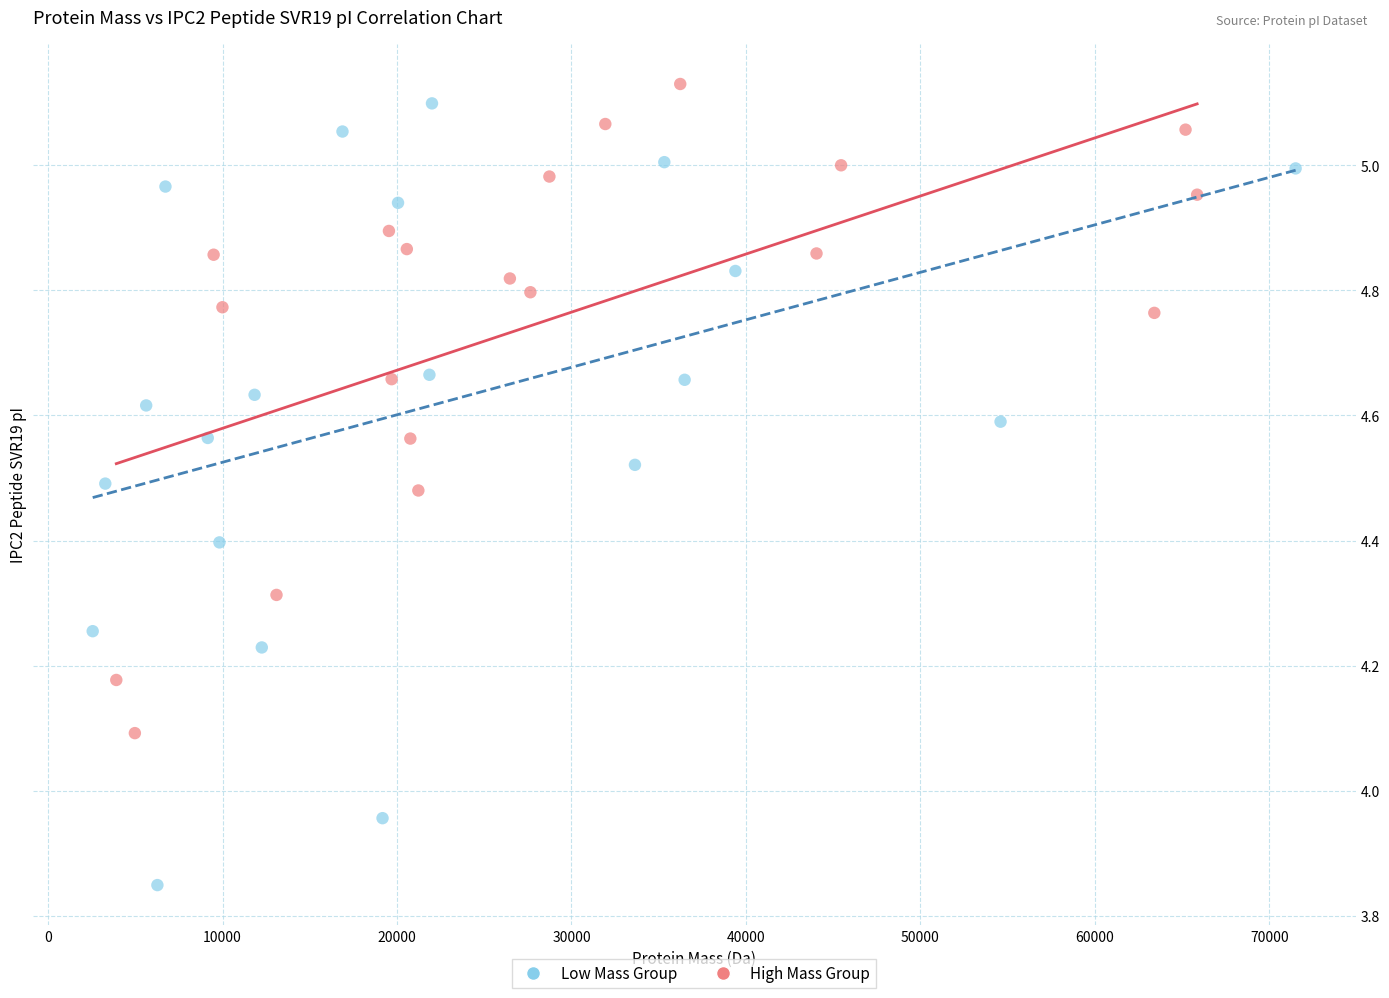

Which series contains the lowest Y value?

Low Mass Group